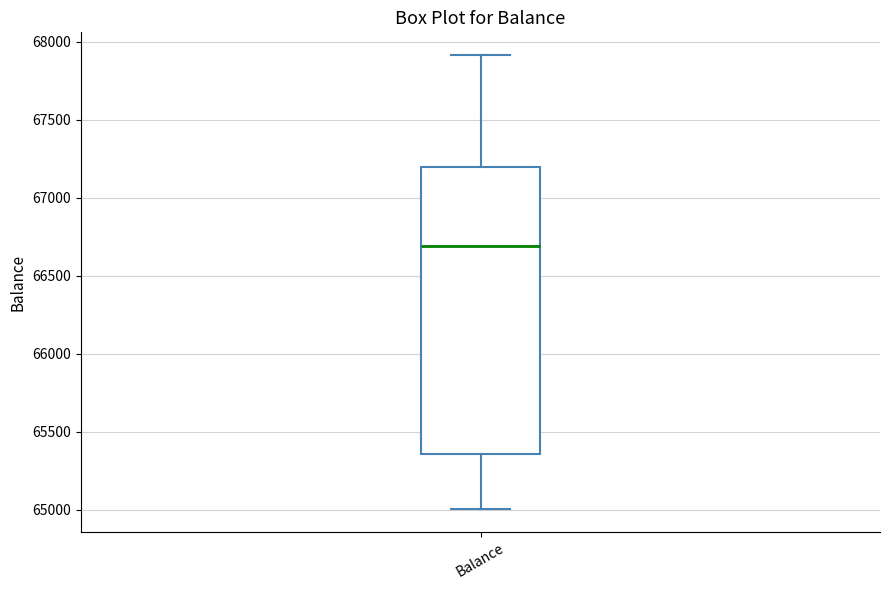

Read this box plot against the y-axis: the position of the median line, the range covered by the box, and the ends of both whiskers. The values are not printed on the chart, so give them approximately, as read against the axis.

median 66700, box 65350 to 67200, whiskers 65000 to 67900